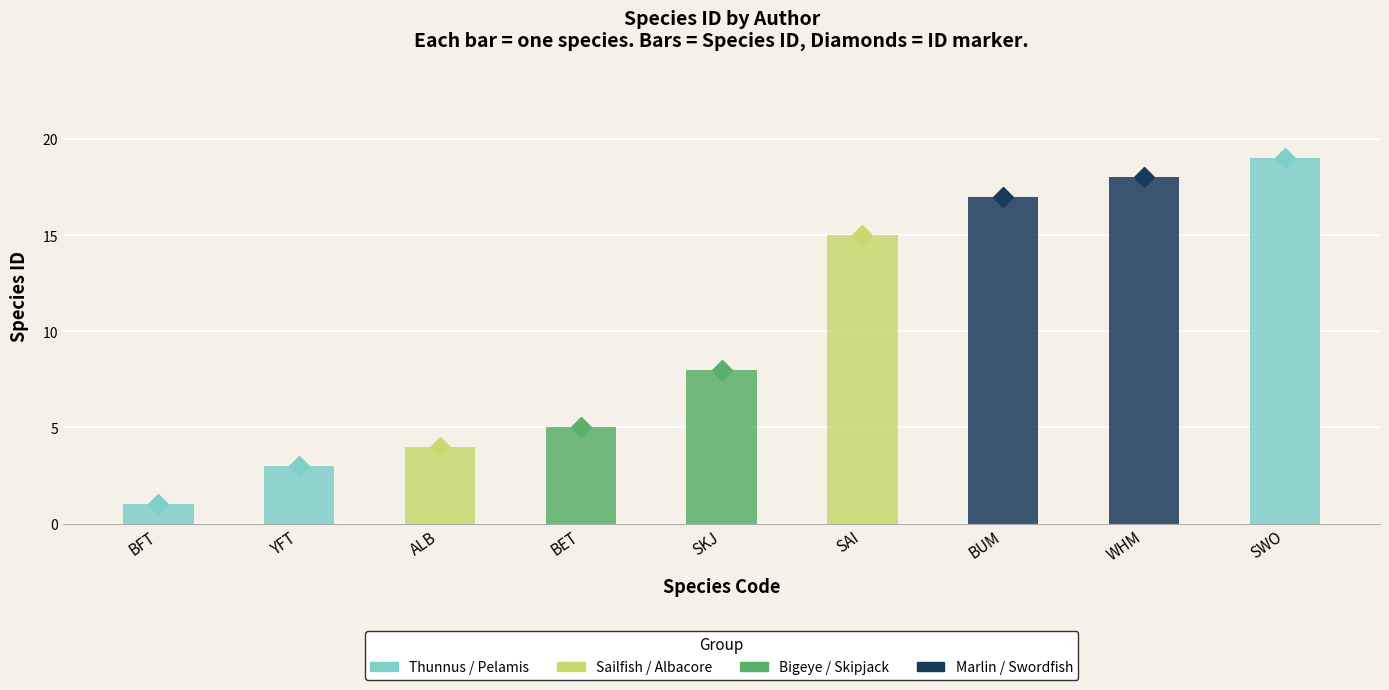

What is the smallest value displayed?

1